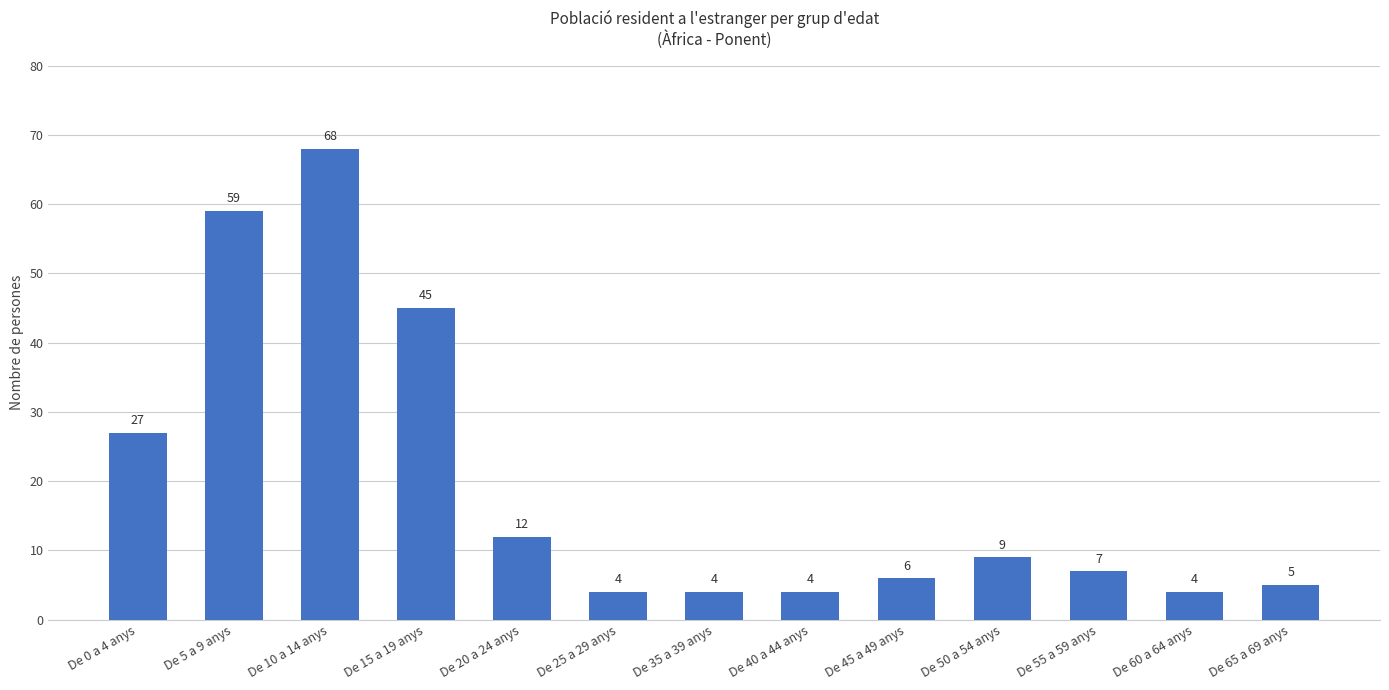

What is the ratio of the value at De 20 a 24 anys to the value at De 35 a 39 anys?

3.0